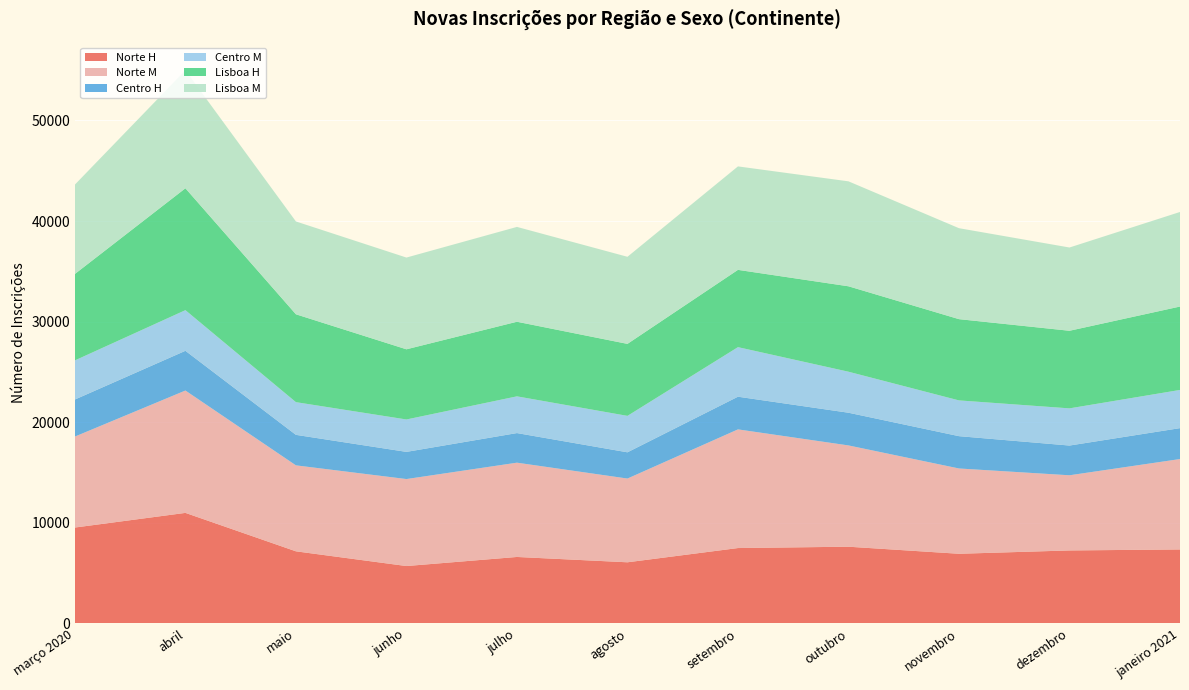

Reading left to right, what are all the values shown in this chart?

Norte H: março 2020=9531	abril=10988	maio=7167	junho=5703	julho=6606	agosto=6076	setembro=7492	outubro=7625	novembro=6923	dezembro=7254	janeiro 2021=7353
Norte M: março 2020=9045	abril=12165	maio=8547	junho=8649	julho=9374	agosto=8326	setembro=11798	outubro=10070	novembro=8480	dezembro=7473	janeiro 2021=8988
Centro H: março 2020=3683	abril=3949	maio=3033	junho=2701	julho=2943	agosto=2608	setembro=3249	outubro=3251	novembro=3213	dezembro=2956	janeiro 2021=3074
Centro M: março 2020=3889	abril=4042	maio=3250	junho=3222	julho=3651	agosto=3623	setembro=4927	outubro=4077	novembro=3555	dezembro=3696	janeiro 2021=3796
Lisboa H: março 2020=8593	abril=12116	maio=8735	junho=6976	julho=7417	agosto=7157	setembro=7683	outubro=8493	novembro=8078	dezembro=7715	janeiro 2021=8292
Lisboa M: março 2020=8886	abril=11732	maio=9230	junho=9122	julho=9429	agosto=8659	setembro=10287	outubro=10435	novembro=9043	dezembro=8278	janeiro 2021=9402